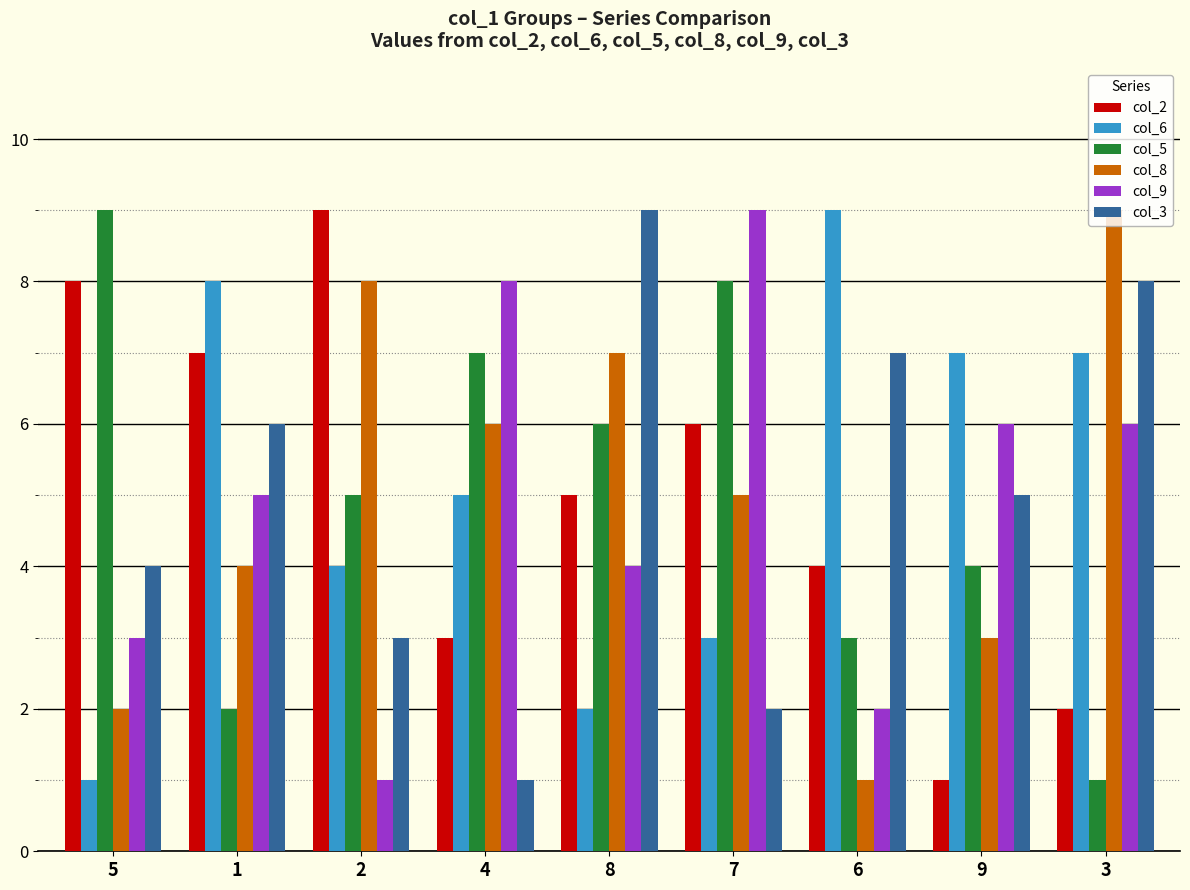

The value of col_3 at 1 is 3. True or false?

False